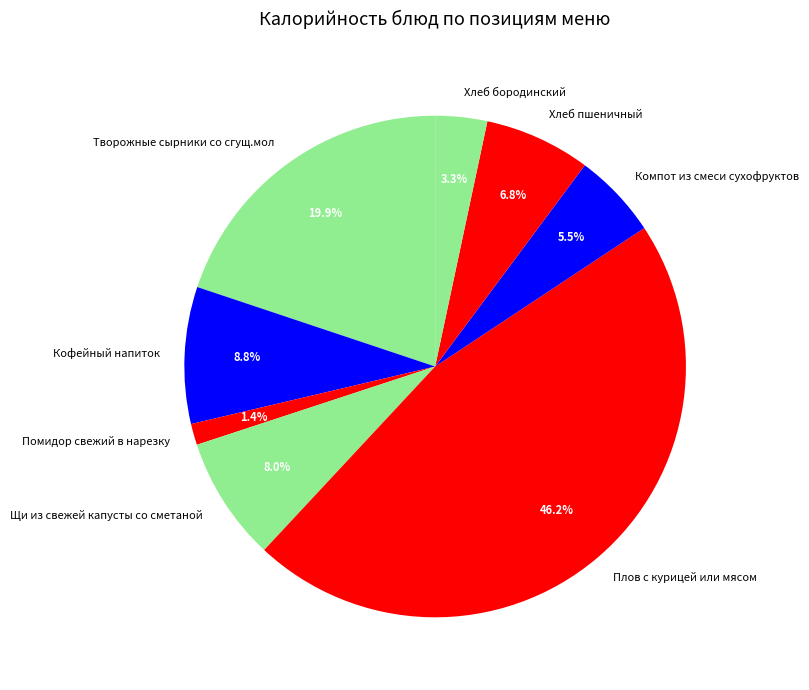

The Помидор свежий в нарезку slice represents 16% of the pie. True or false?

False